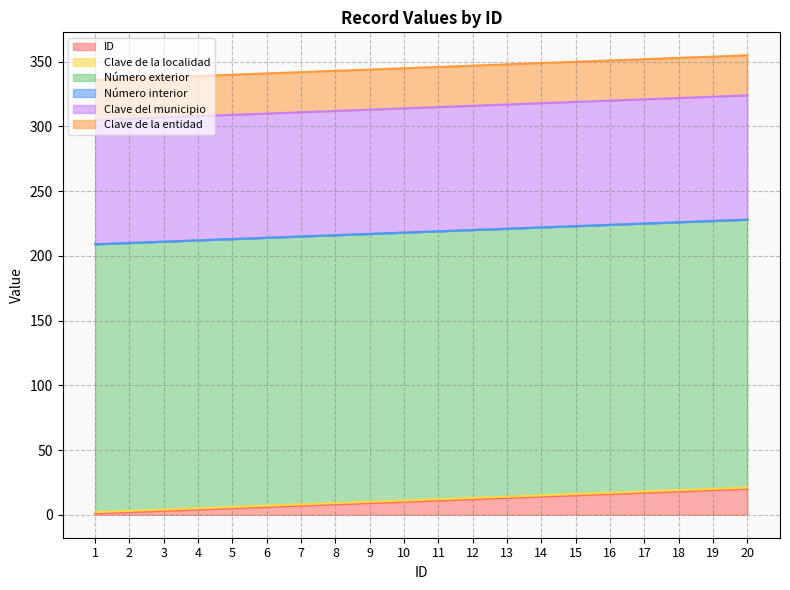

What is the lowest value of the Clave de la localidad series?

1